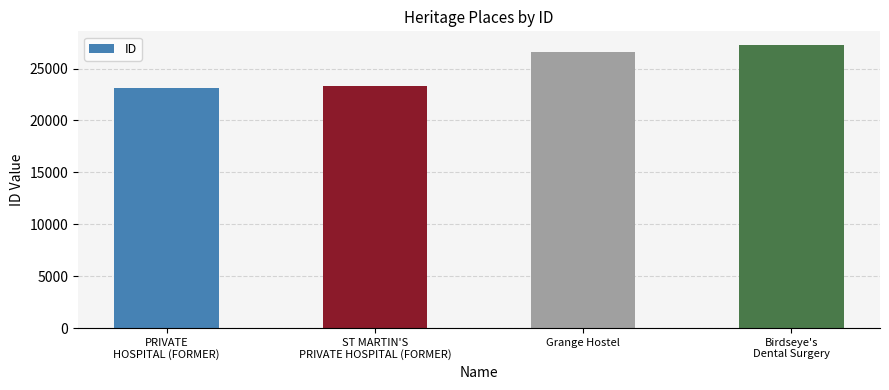

What is the difference between the second highest and minimum values?

3473